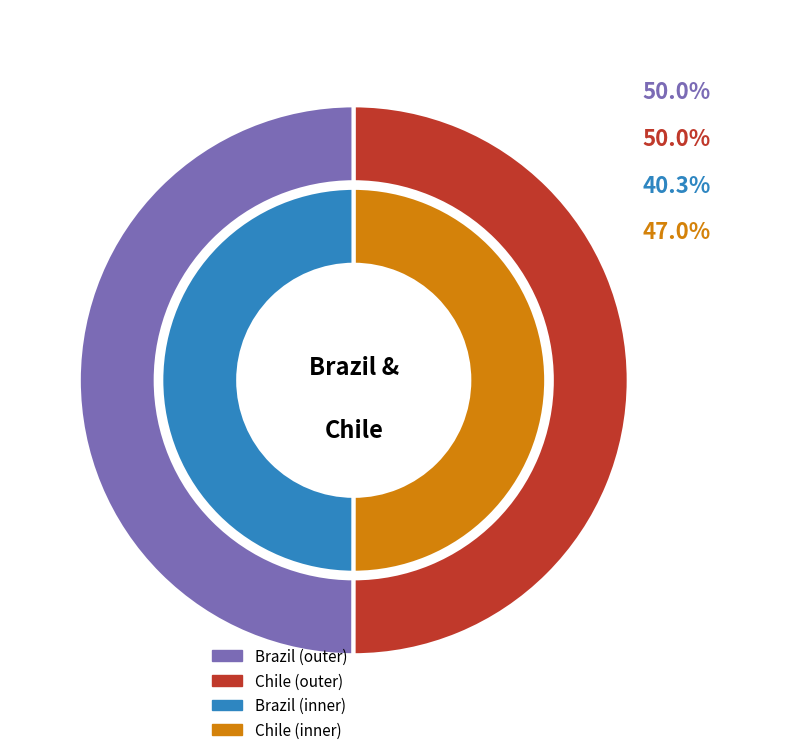

Combined, what portion of the pie is Brazil and Chile?

100.0%